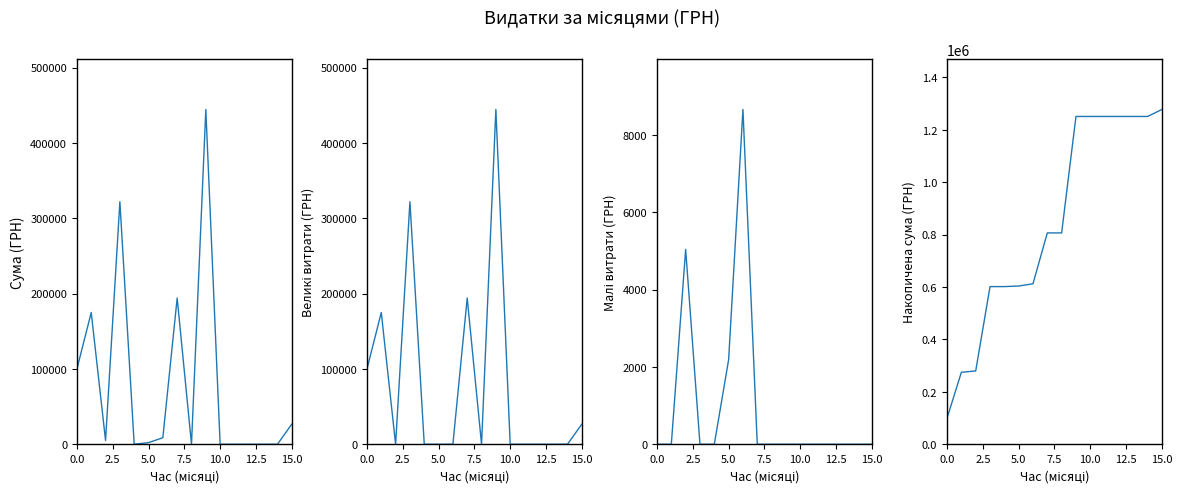

What are all the series names shown in the legend?

СУМА (ГРН), Великі витрати (ГРН), Малі витрати (ГРН), Накопичена сума (ГРН)